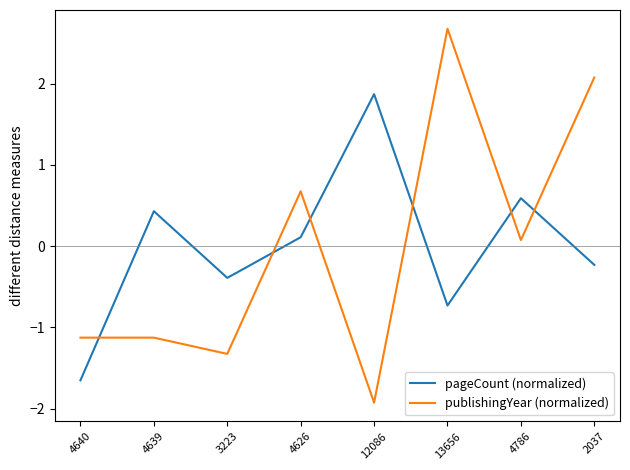

Reading left to right, extract all data points from this chart.

pageCount (normalized): -1.6	0.4	-0.4	0.1	1.9	-0.7	0.6	-0.2
publishingYear (normalized): -1.1	-1.1	-1.3	0.7	-1.9	2.7	0.1	2.1